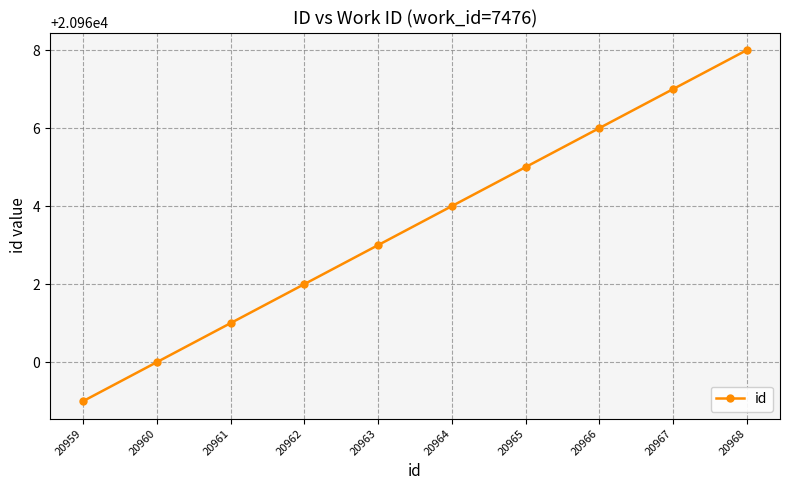

Rank the categories by value from lowest to highest.

20959, 20960, 20961, 20962, 20963, 20964, 20965, 20966, 20967, 20968